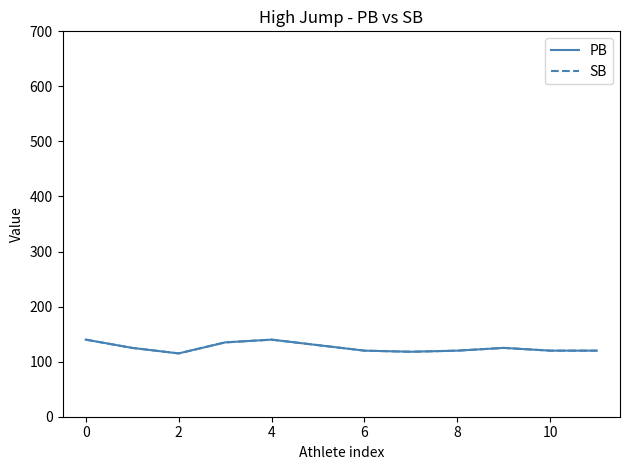

How many lines are shown in the chart?

2